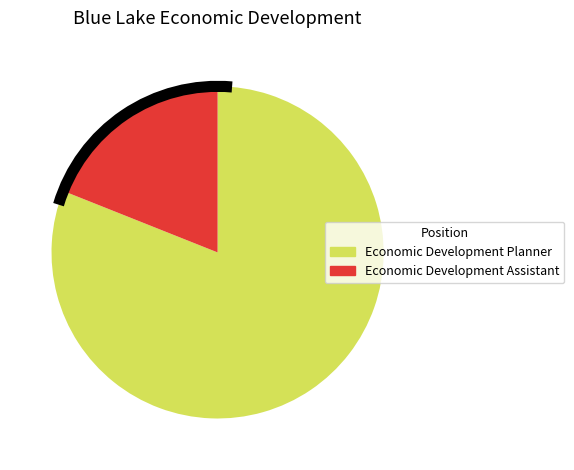

What is the ratio of the value at Economic Development Planner to the value at Economic Development Assistant?

4.3